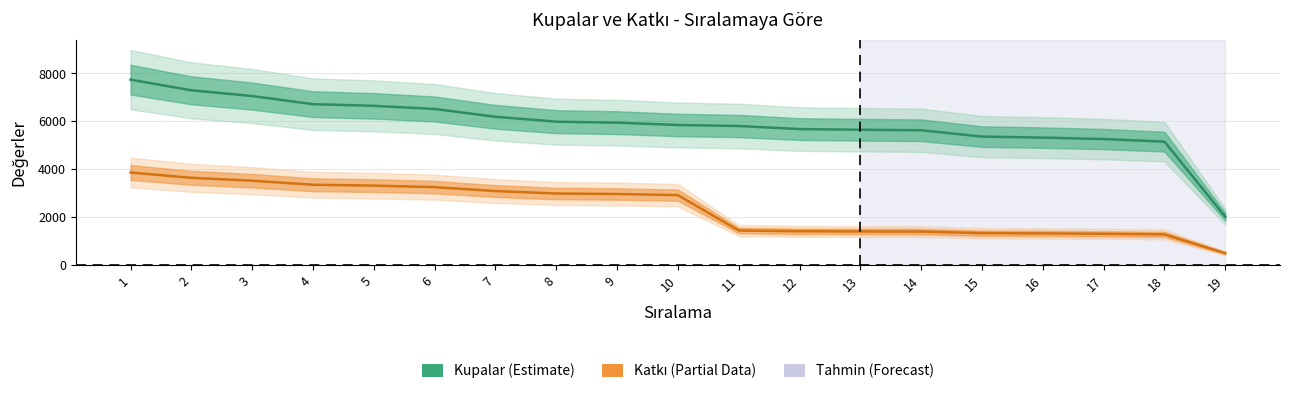

True or false: Katkı and Kupalar intersect in this chart.

False